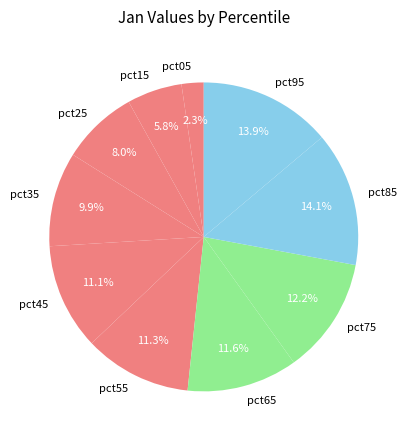

The pct25 slice represents 2% of the pie. True or false?

False